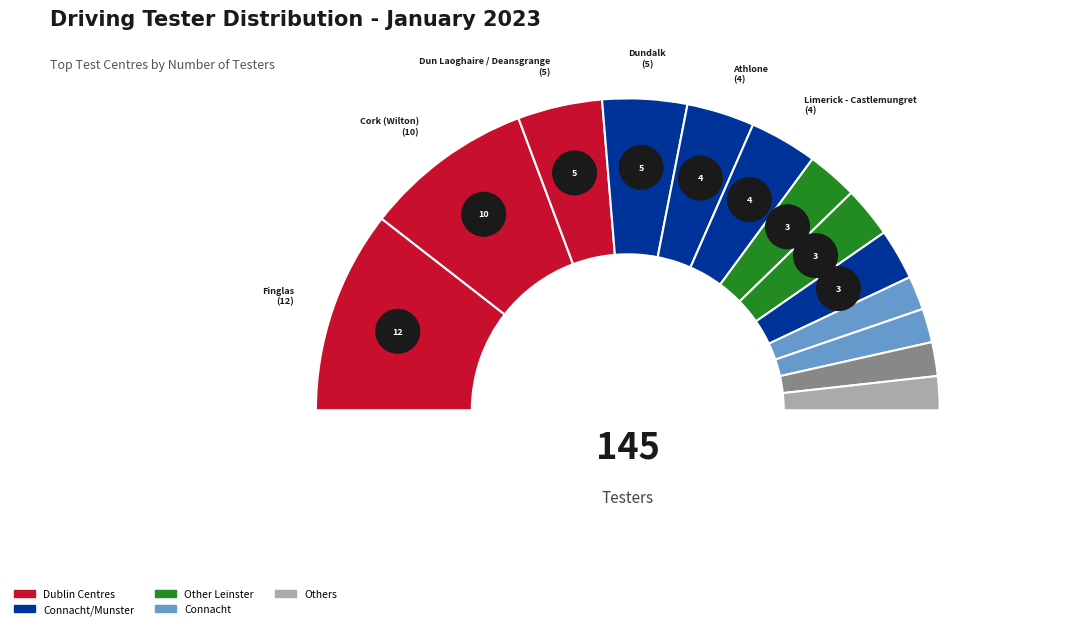

Is it true that Cavan, Co. Cavan is 15% of the pie?

False